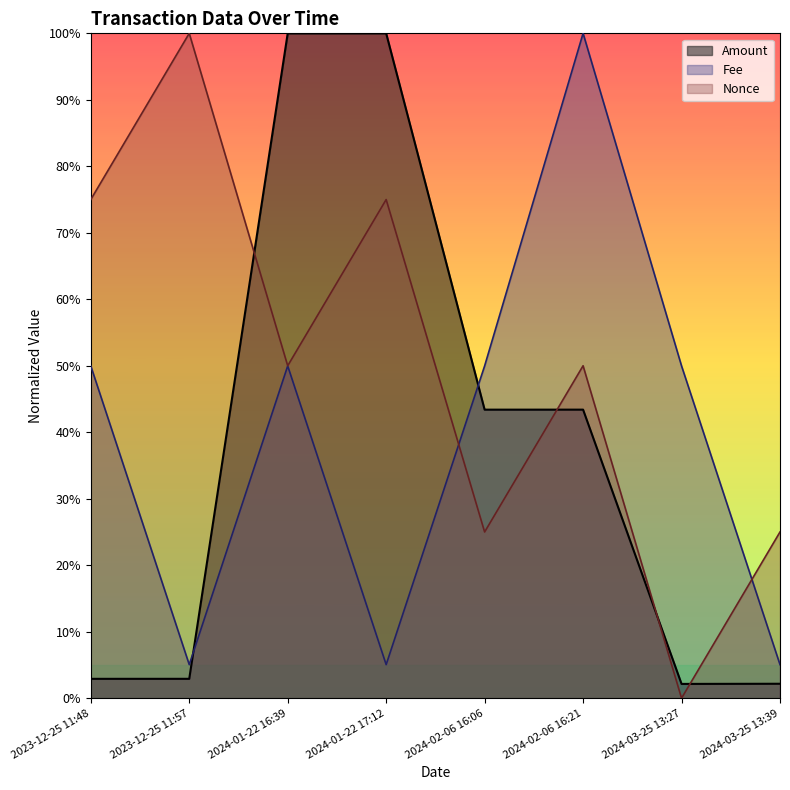

What is the value of the Nonce point at the 3rd from the left?

0.5